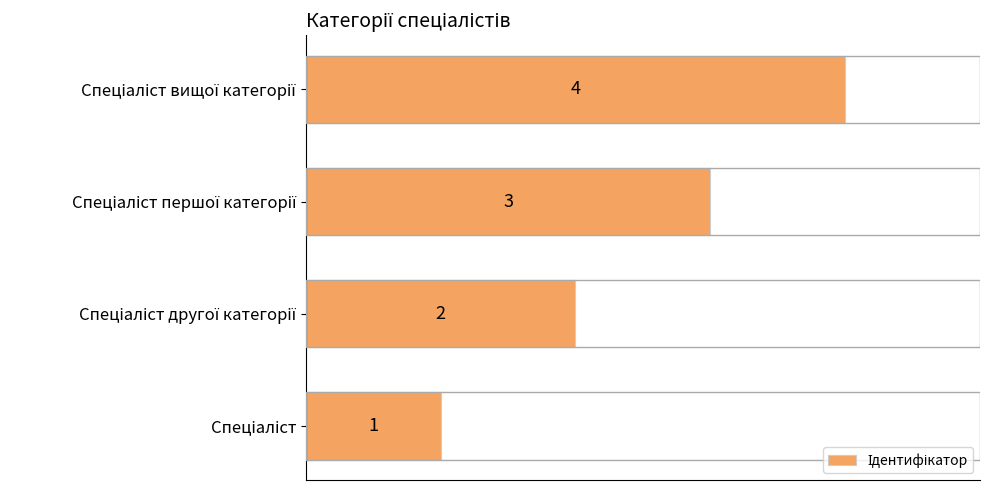

Count the values in the range 2 to 4.

3